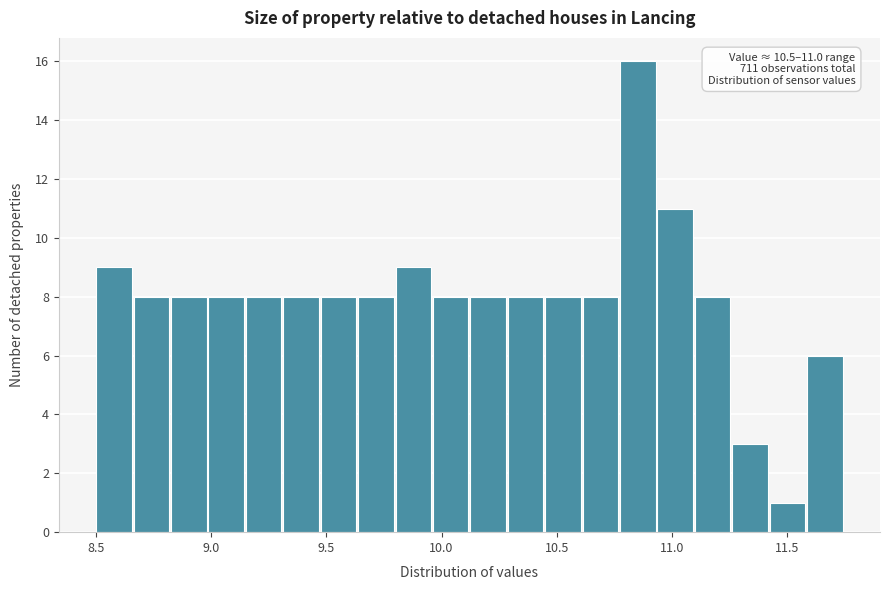

Read against the x-axis, roughly where is the centre of the tallest bar?

10.85